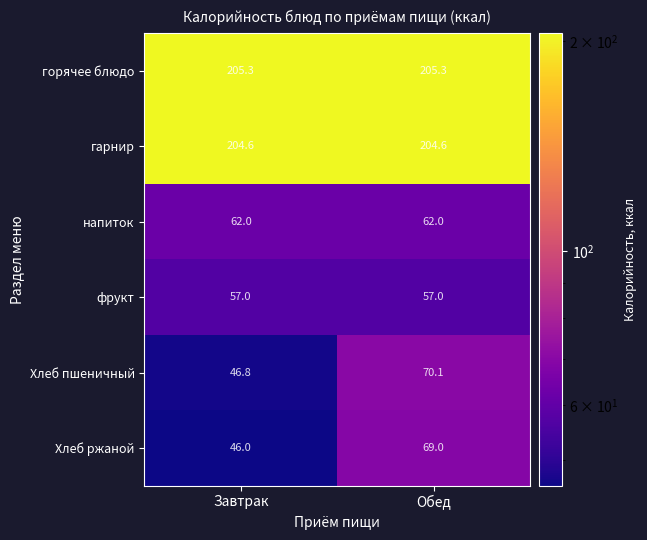

What is the greatest value displayed?

205.3